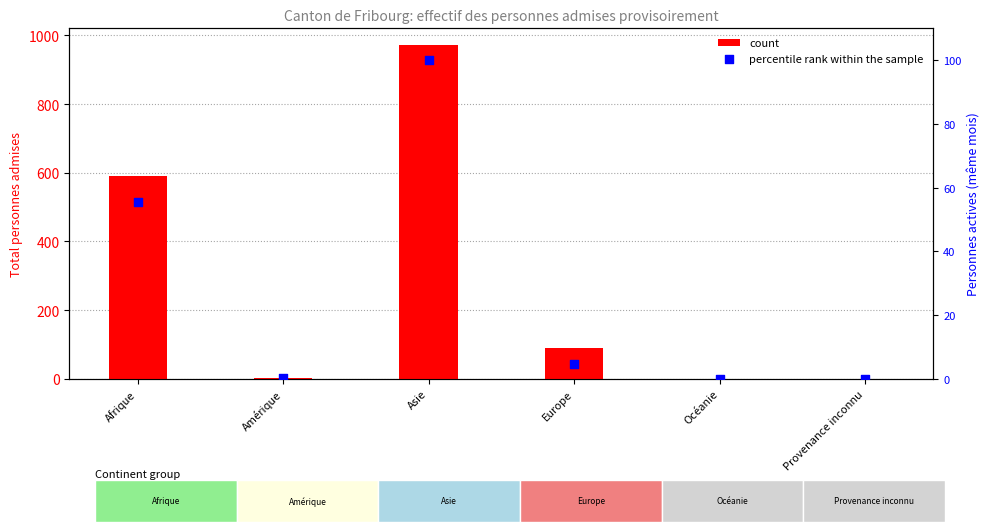

Is the value of percentile rank within the sample at Afrique greater than the value of count at Amérique?

Yes